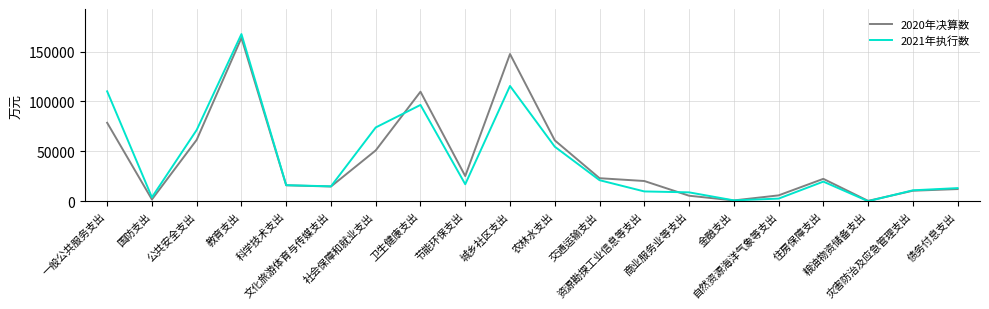

Which category has the highest value in the 2021年执行数 series?

教育支出